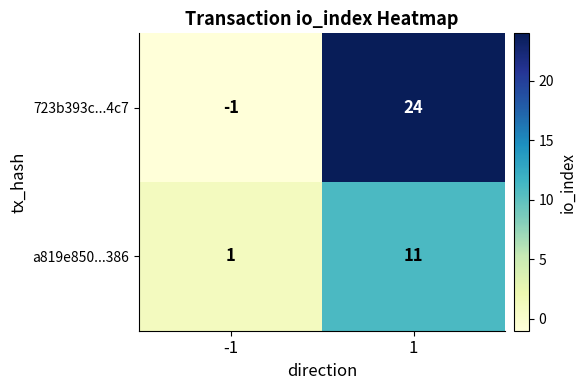

The value of a819e850...386 at -1 is 1. True or false?

True